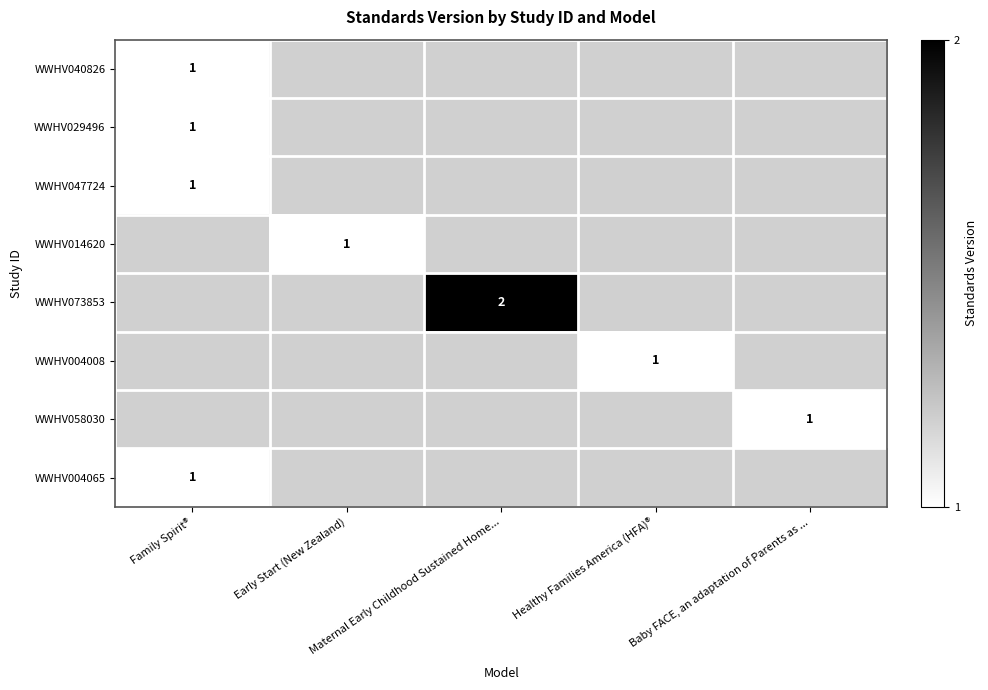

Rank the series at Early Start (New Zealand) from highest to lowest value.

WWHV040826, WWHV029496, WWHV047724, WWHV014620, WWHV073853, WWHV004008, WWHV058030, WWHV004065